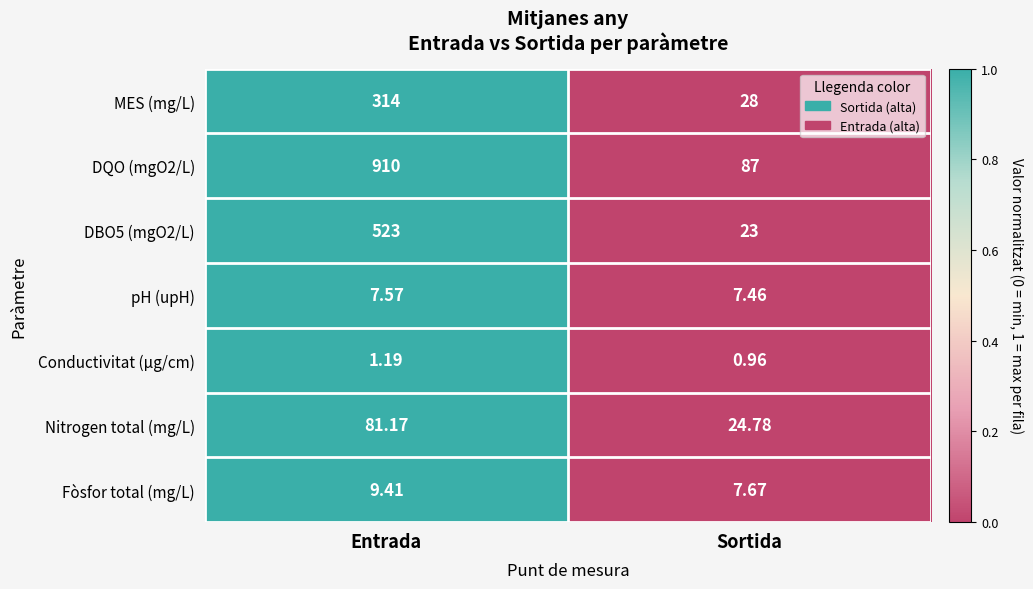

At which category is the sum across all series the highest?

Entrada